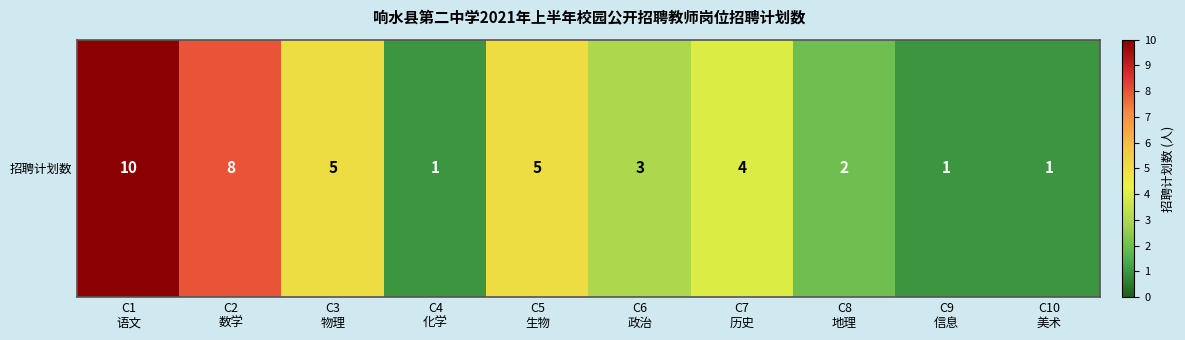

Where is the data nearest to the value 5?

C3
物理